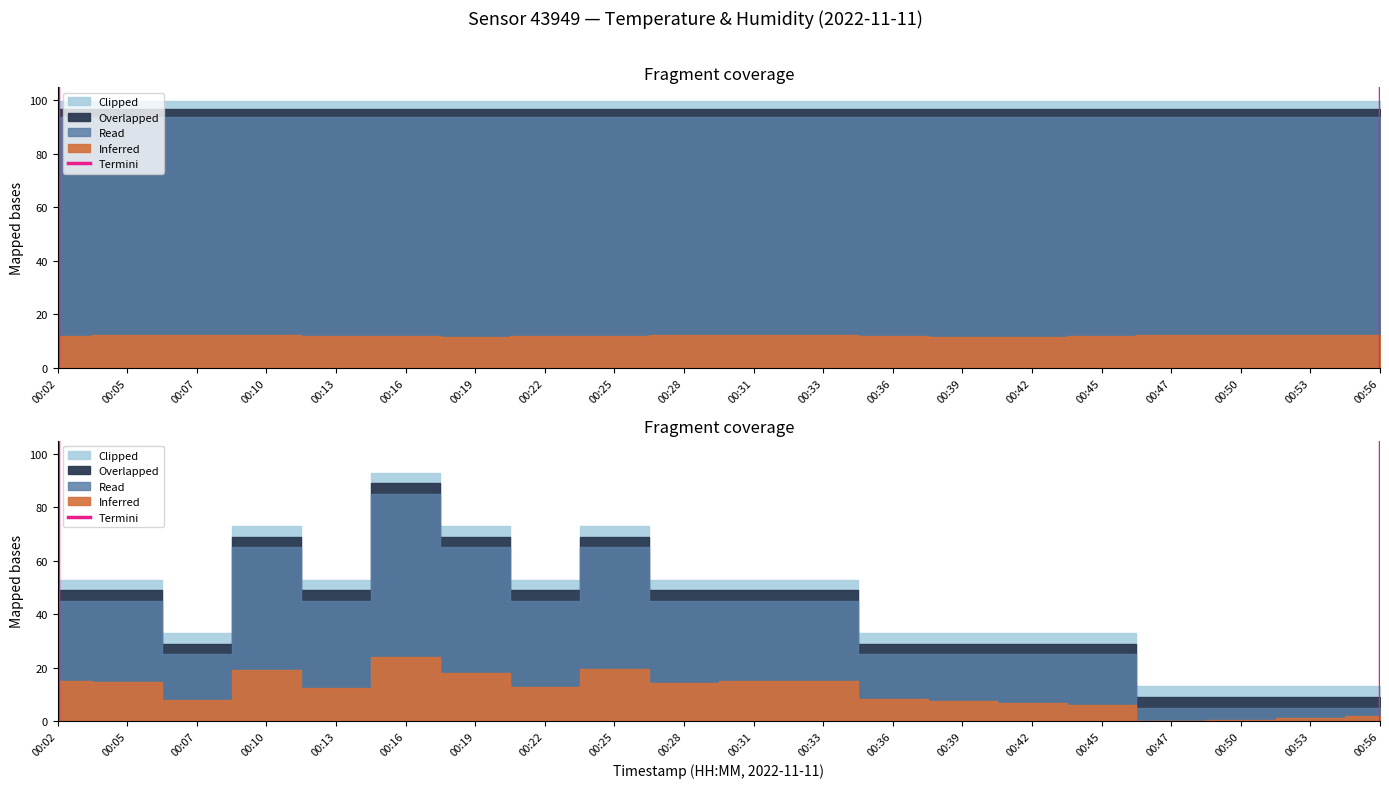

Is it true that the value at 00:02 is 2?

False